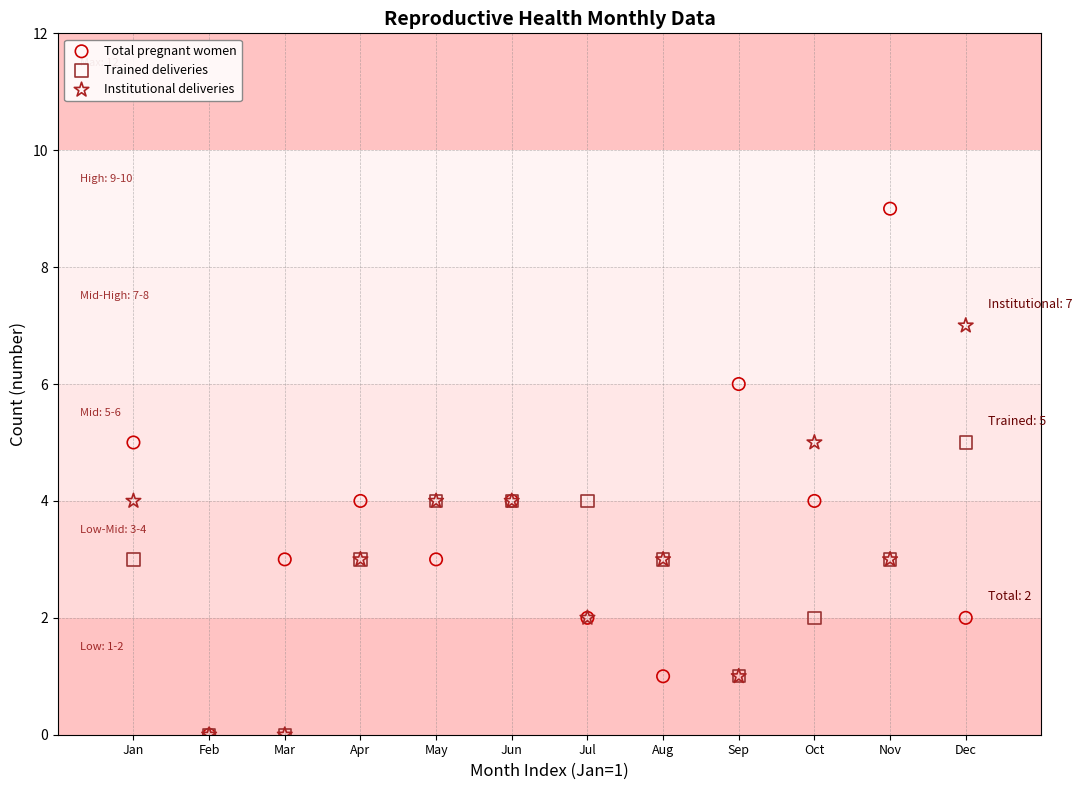

What are all the series names shown in the legend?

Total pregnant women, Trained deliveries, Institutional deliveries